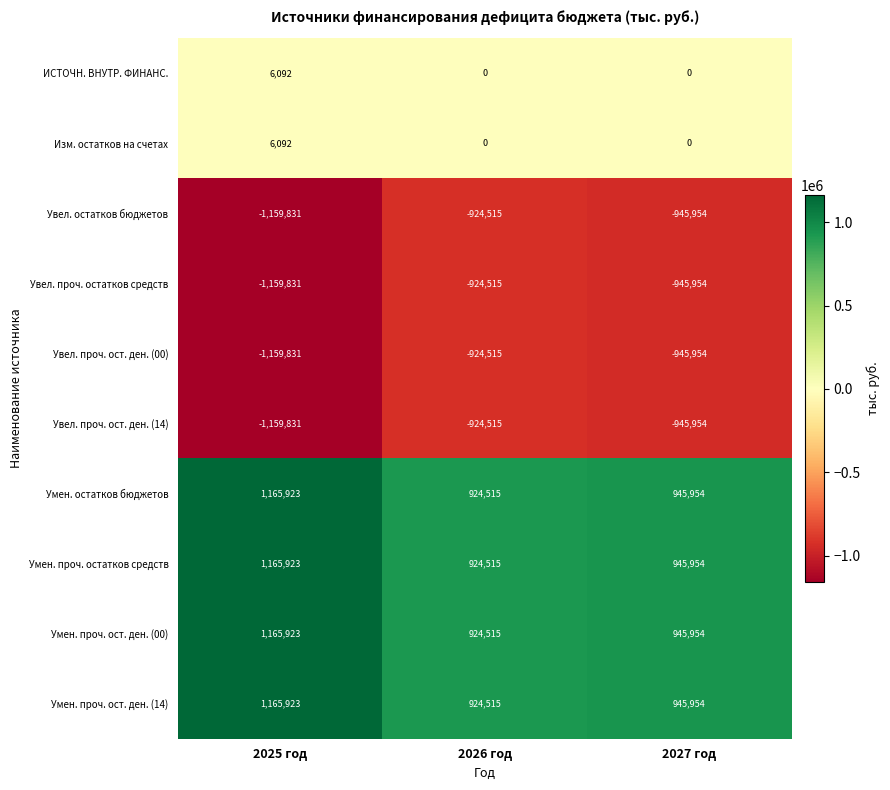

How many values in the Увел. проч. ост. ден. (14) series exceed -945954?

1